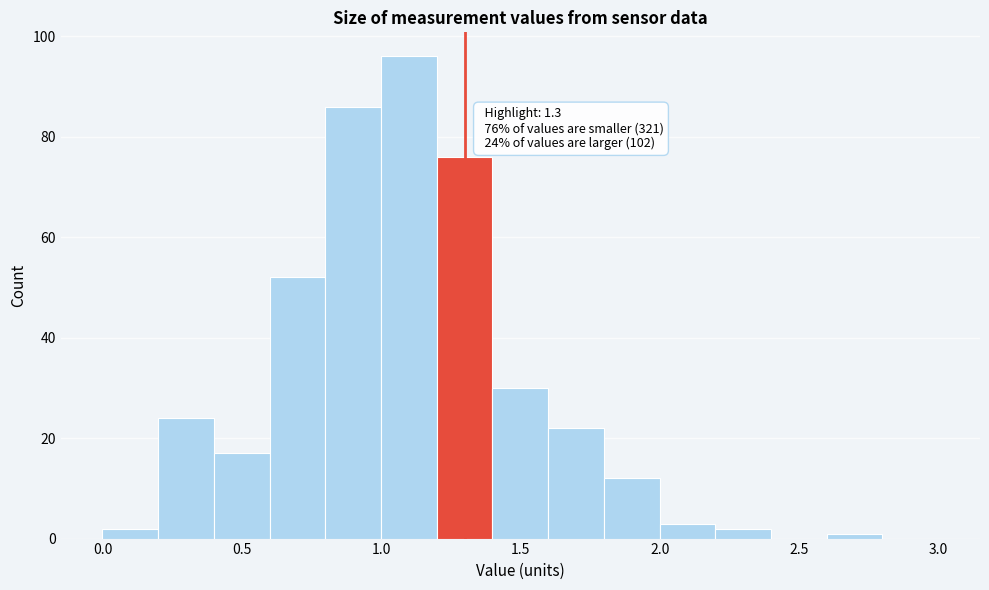

Which range on the x-axis has the tallest bar?

1.0 to 1.2